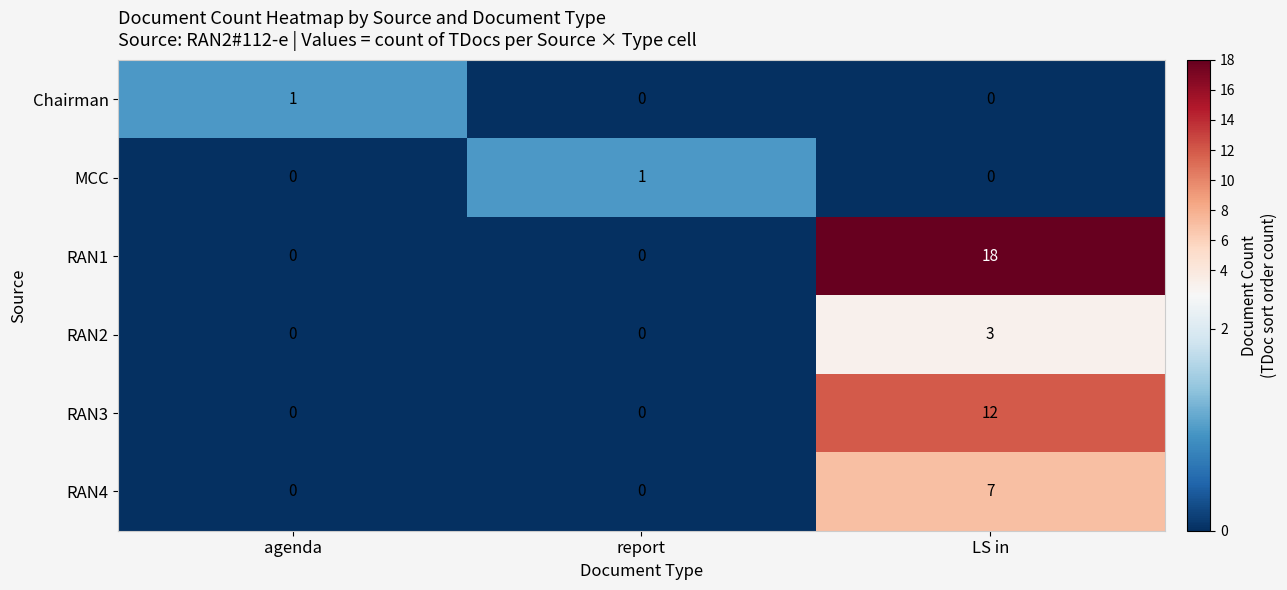

At which category is the sum across all series the highest?

LS in